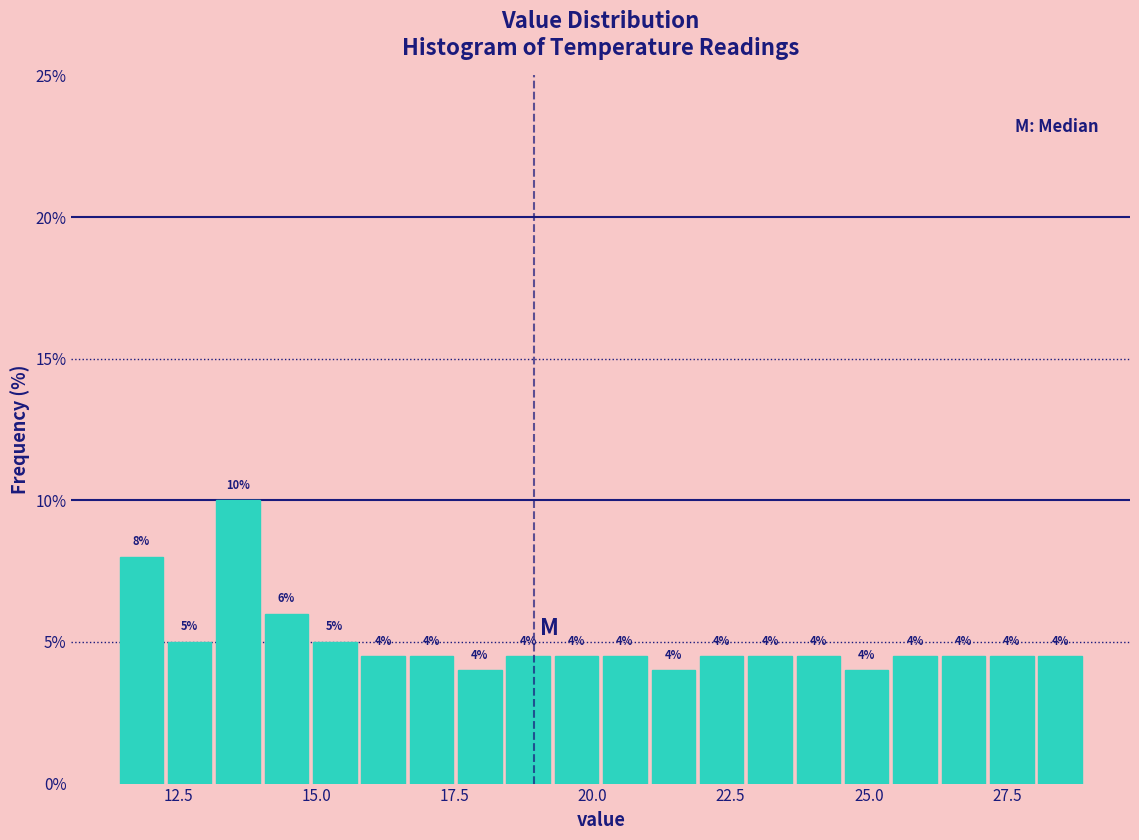

Around what value on the x-axis is the tallest bar? Give the approximate position of its centre, as read against the axis.

13.5